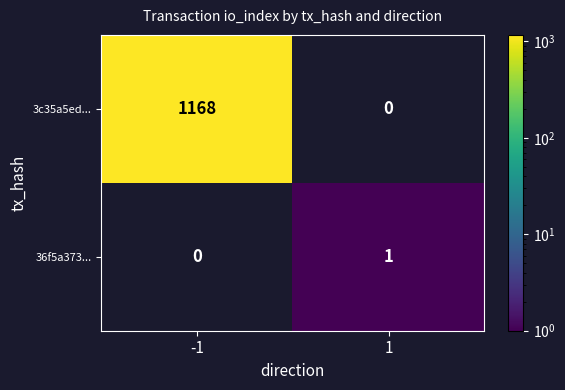

The value of 3c35a5ed... at -1 is 1818. True or false?

False